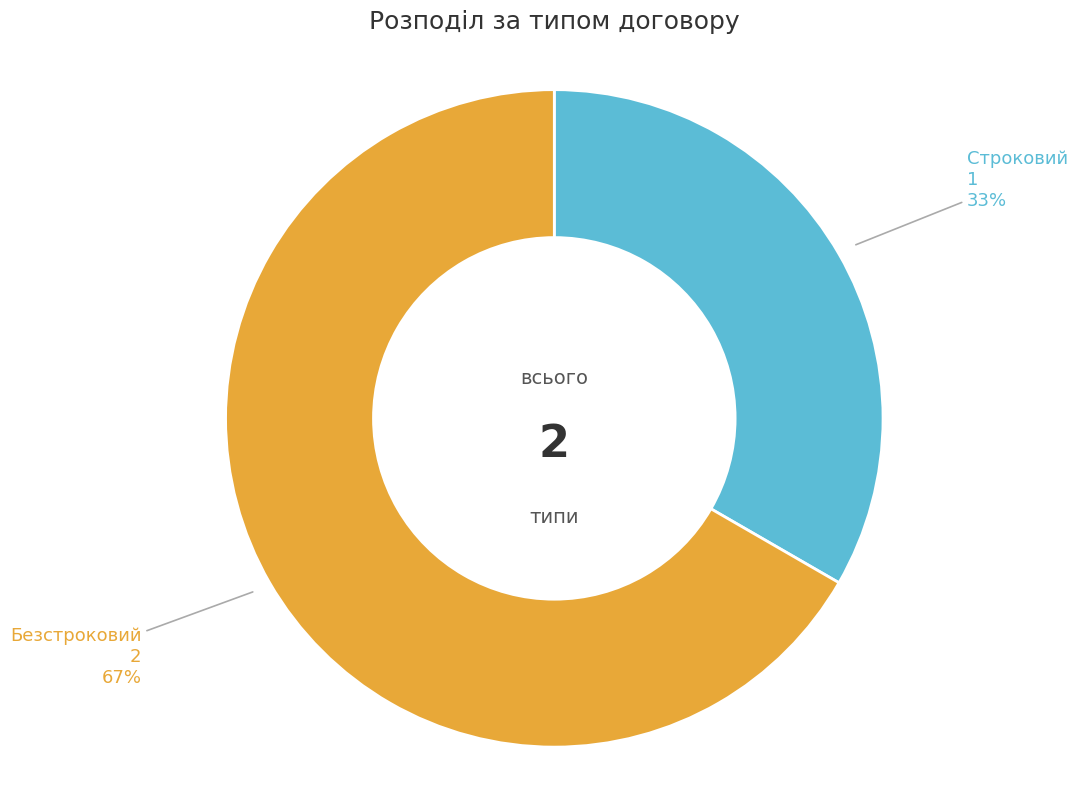

Is there a majority slice in this chart?

Yes